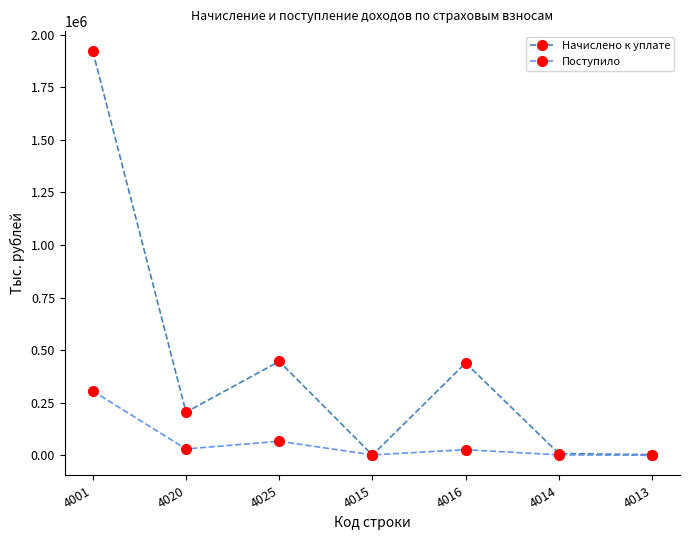

How many interior local peaks does the Начислено к уплате series have?

2